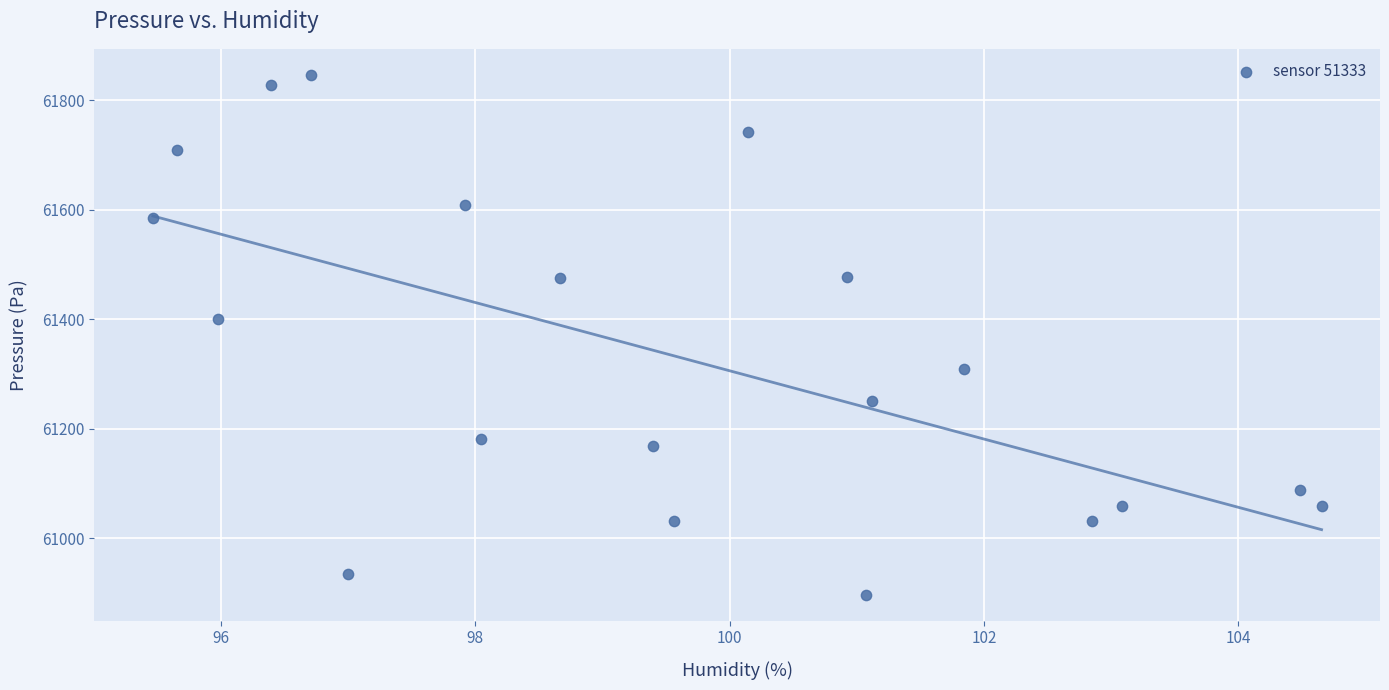

What Y value in the scatter plot is closest to 61371?

61401.0